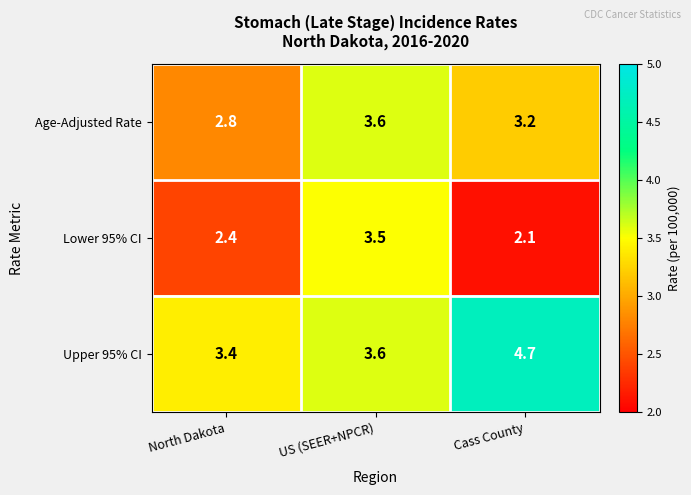

Is it true that Lower 95% CI equals 2.1 at Cass County?

True